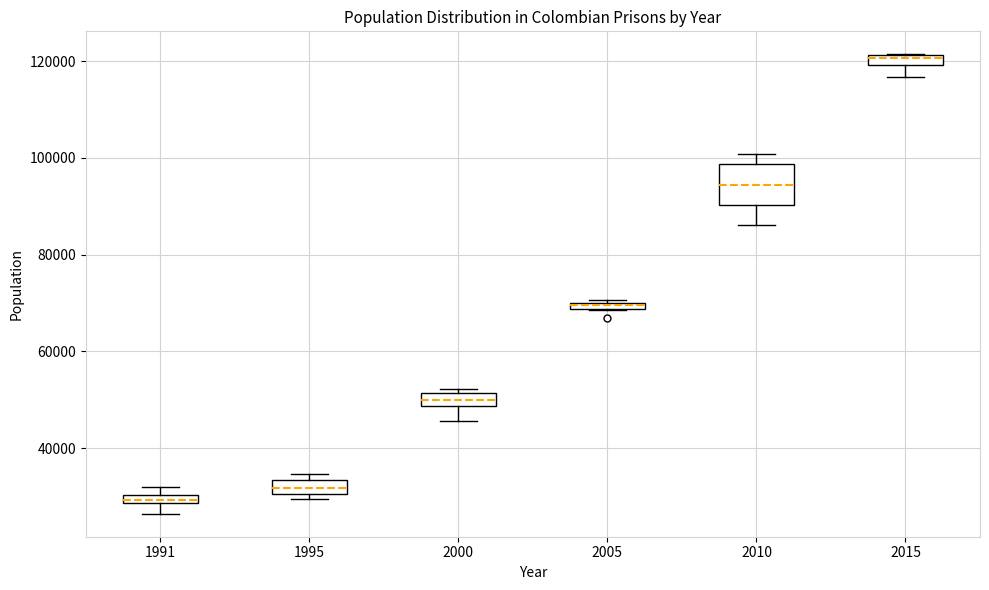

Which box's median line is the lowest?

1991